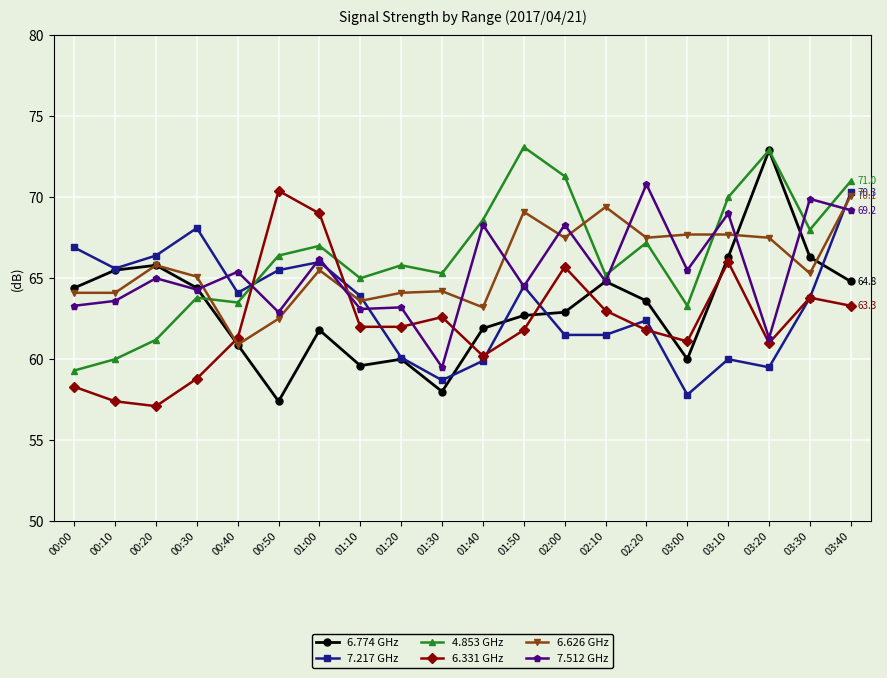

What is the total value across all series at 02:10?

388.7